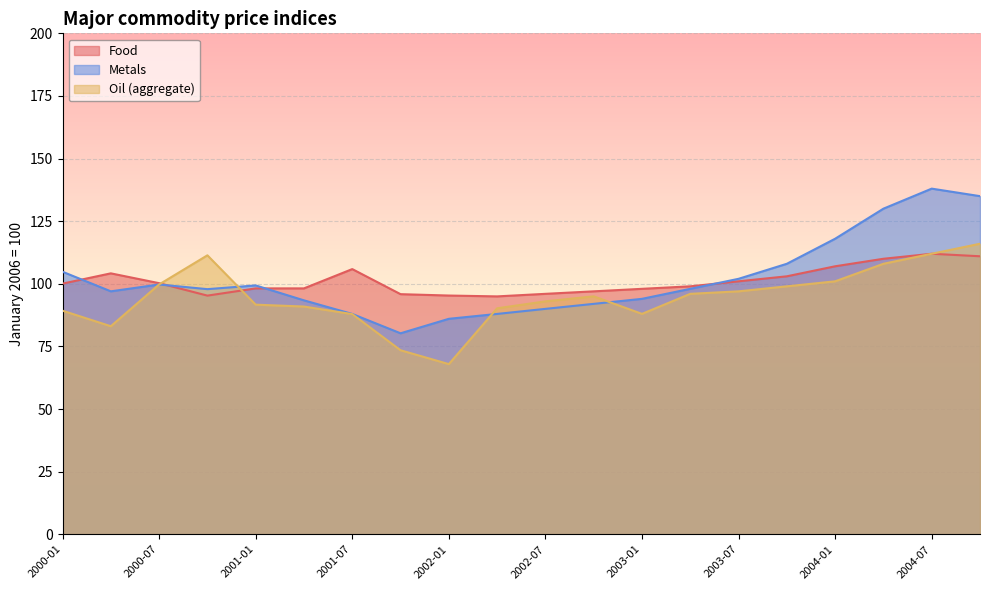

True or false: Oil (aggregate) and Food intersect in this chart.

True